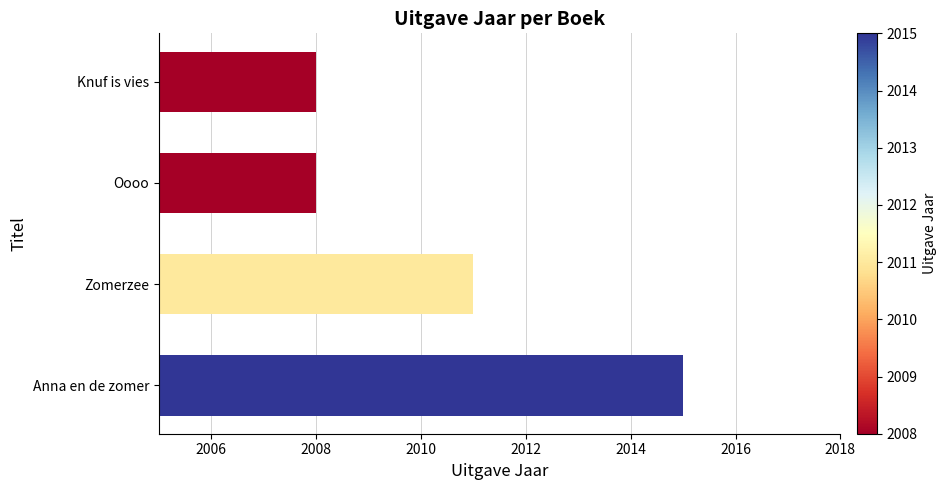

True or false: the data shows 2008 at Knuf is vies.

True